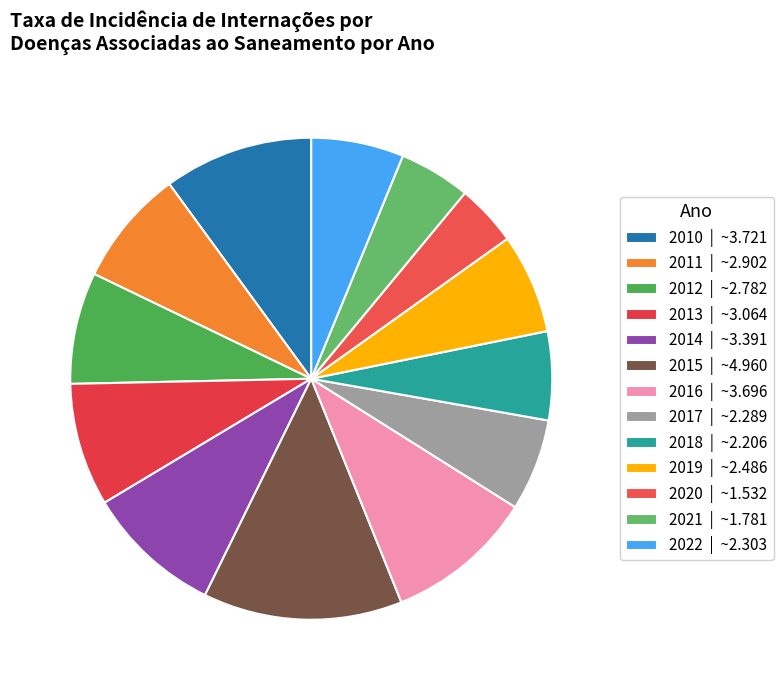

Combined, do 2011 and 2015 account for over 50%?

No